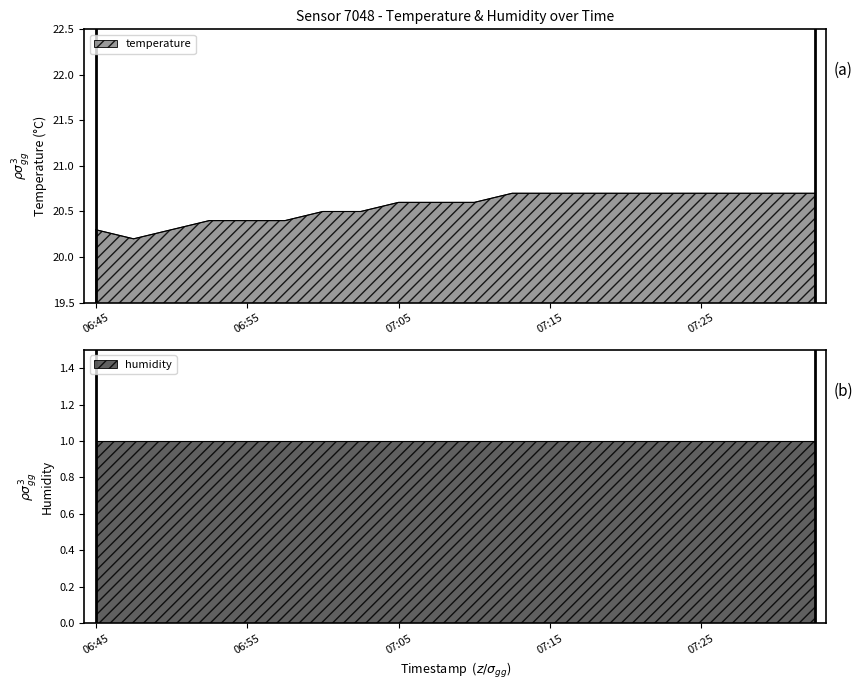

What is the smallest value displayed?

20.2